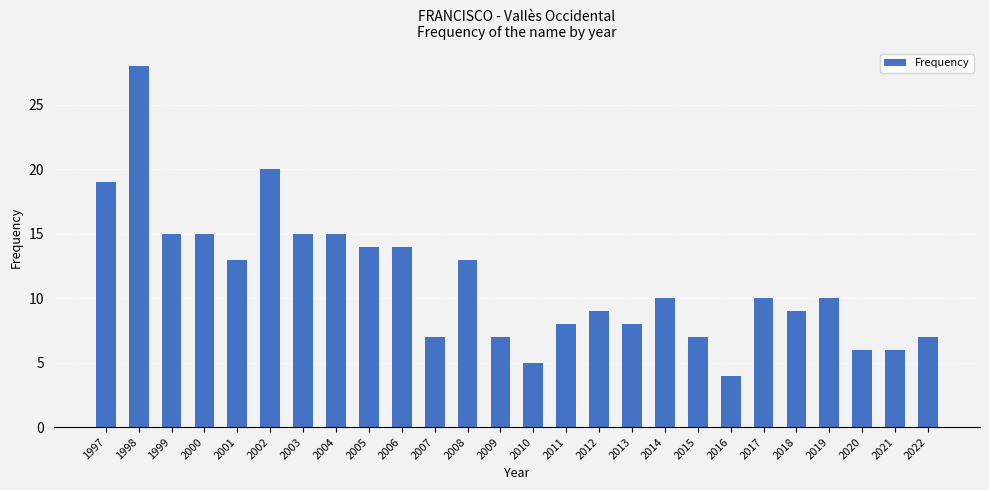

Reading left to right, what are all the values shown in this chart?

1997=19	1998=28	1999=15	2000=15	2001=13	2002=20	2003=15	2004=15	2005=14	2006=14	2007=7	2008=13	2009=7	2010=5	2011=8	2012=9	2013=8	2014=10	2015=7	2016=4	2017=10	2018=9	2019=10	2020=6	2021=6	2022=7